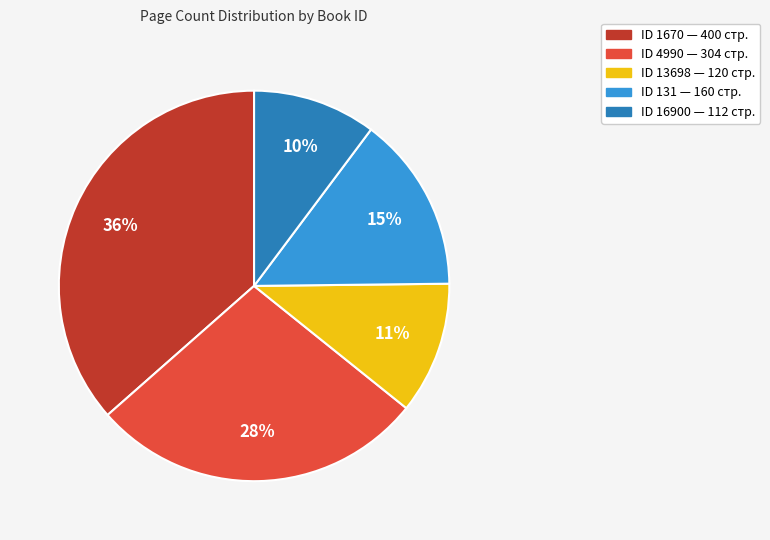

Is there any slice that represents more than half of the pie?

No